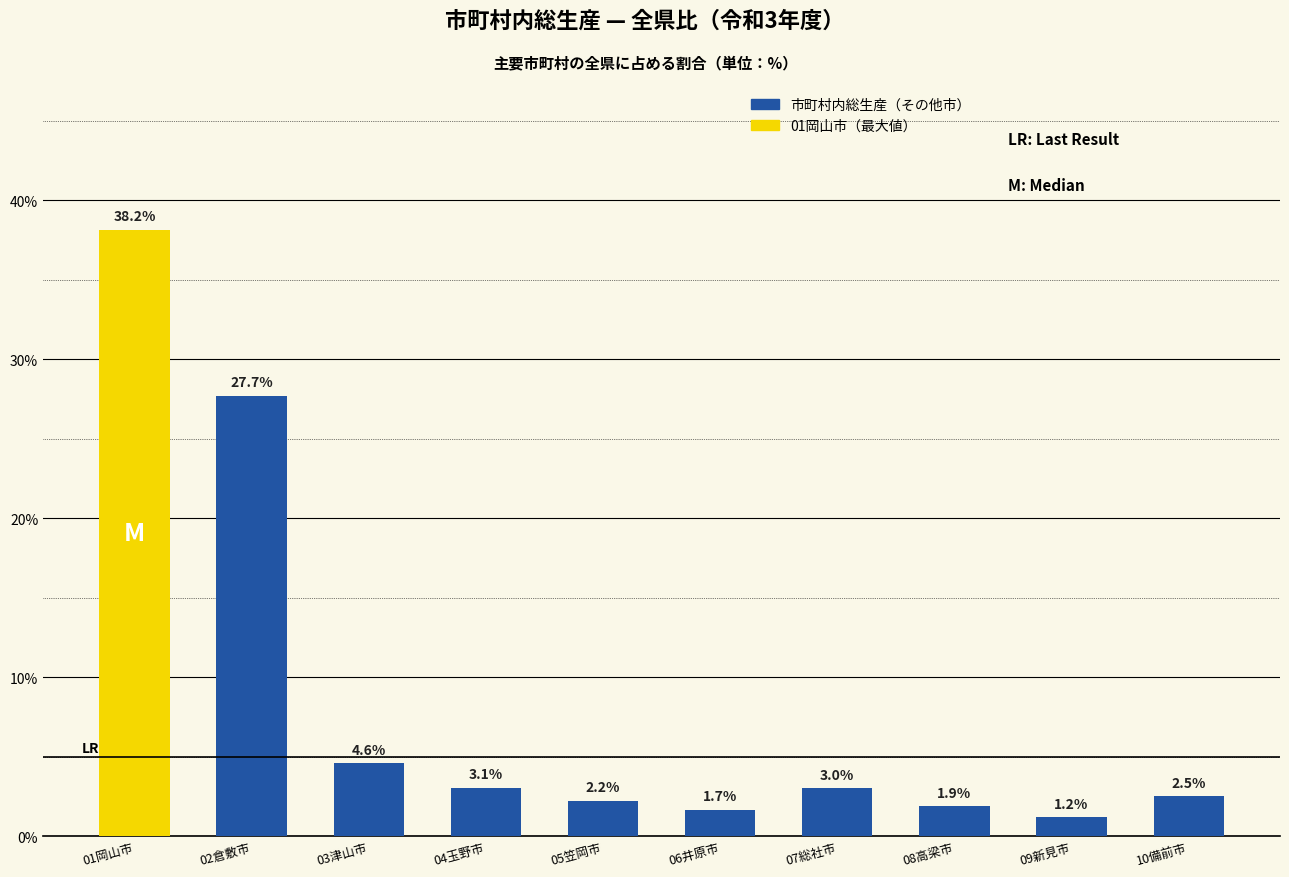

What is the ratio of the value at 06井原市 to the value at 03津山市?

0.4